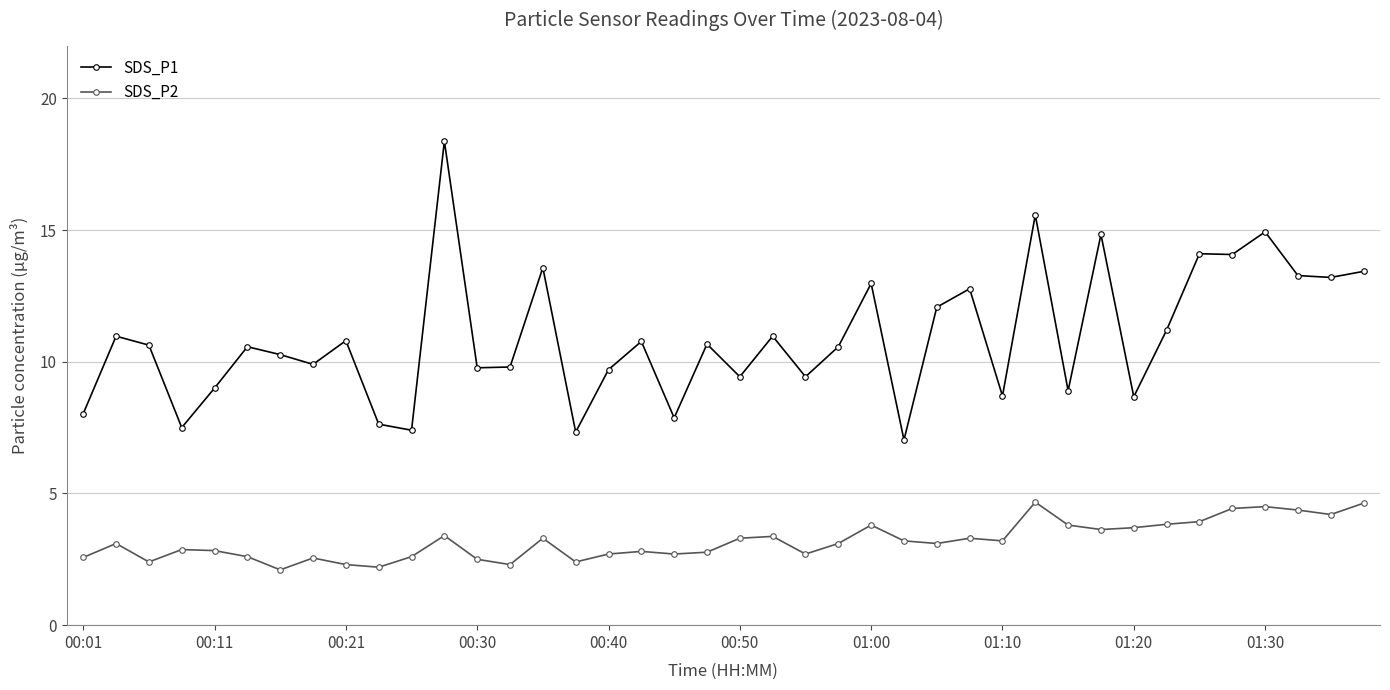

Is this an area chart (filled region under the line)?

No